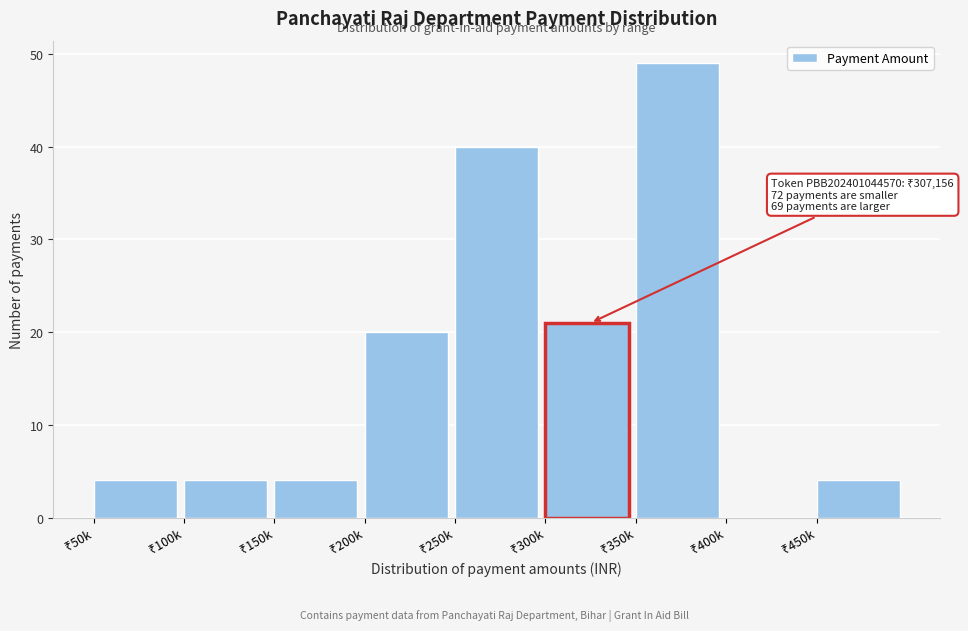

What is the sum of all values?

146